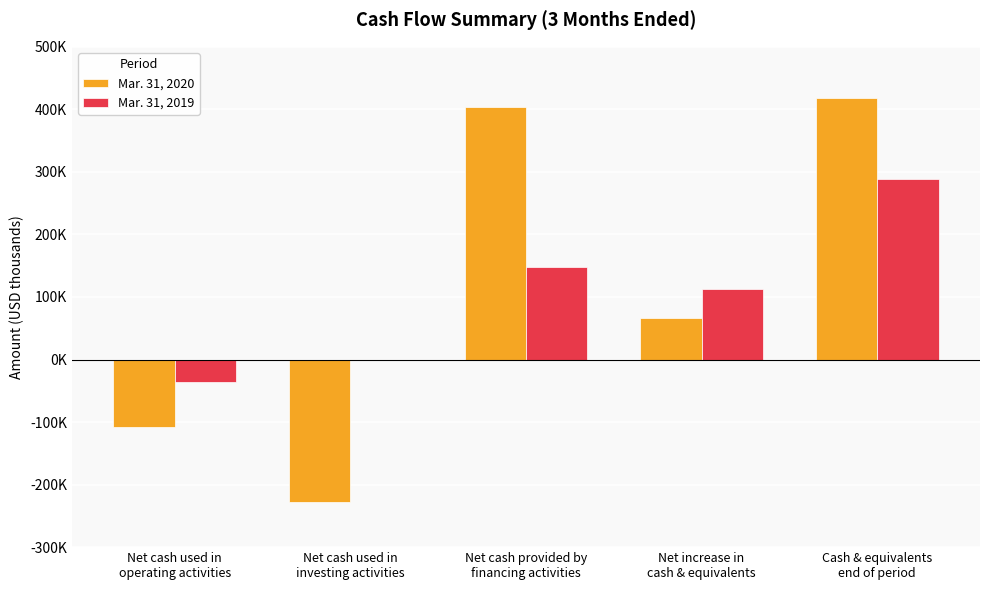

What is the sum of the Mar. 31, 2020 values at Net cash provided by
financing activities and Net increase in
cash & equivalents?

470179